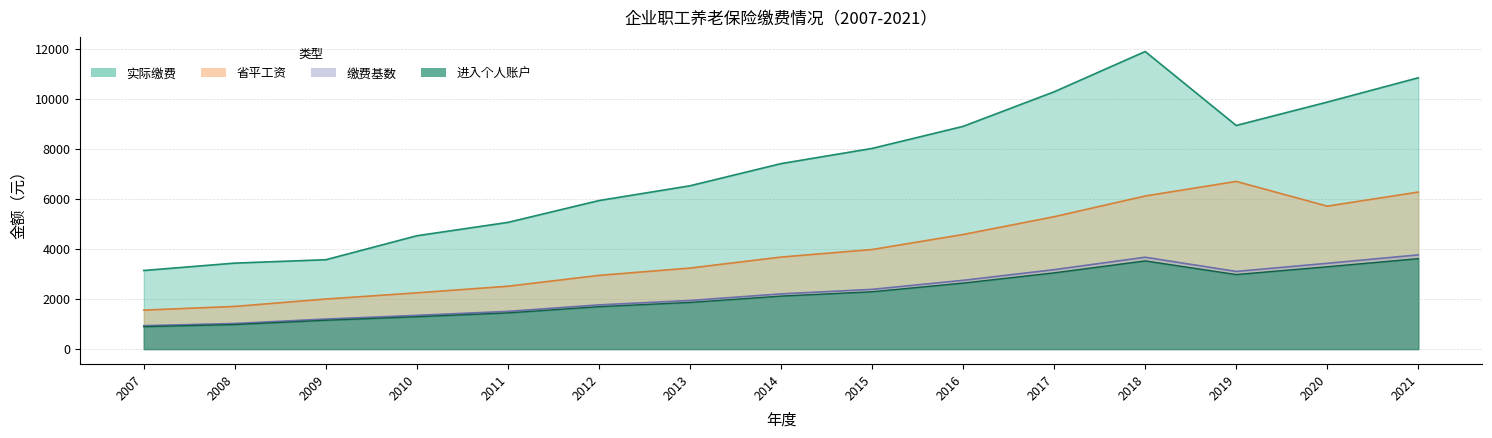

What is the spread (max minus min) of values at 2012?

4245.6